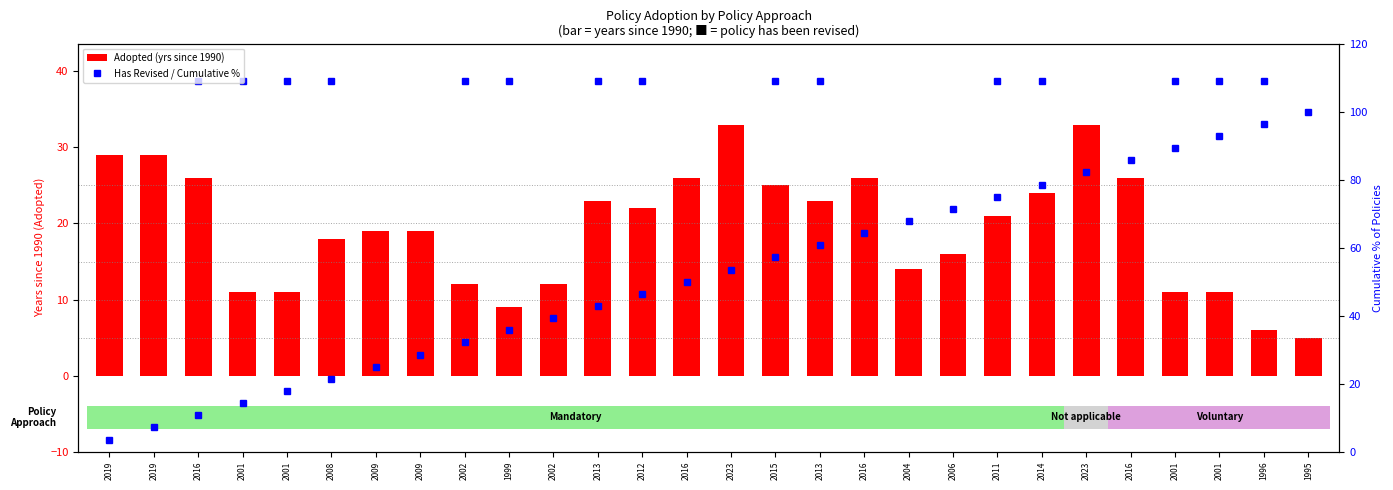

Which has a higher value, 2016 or 1999?

2016